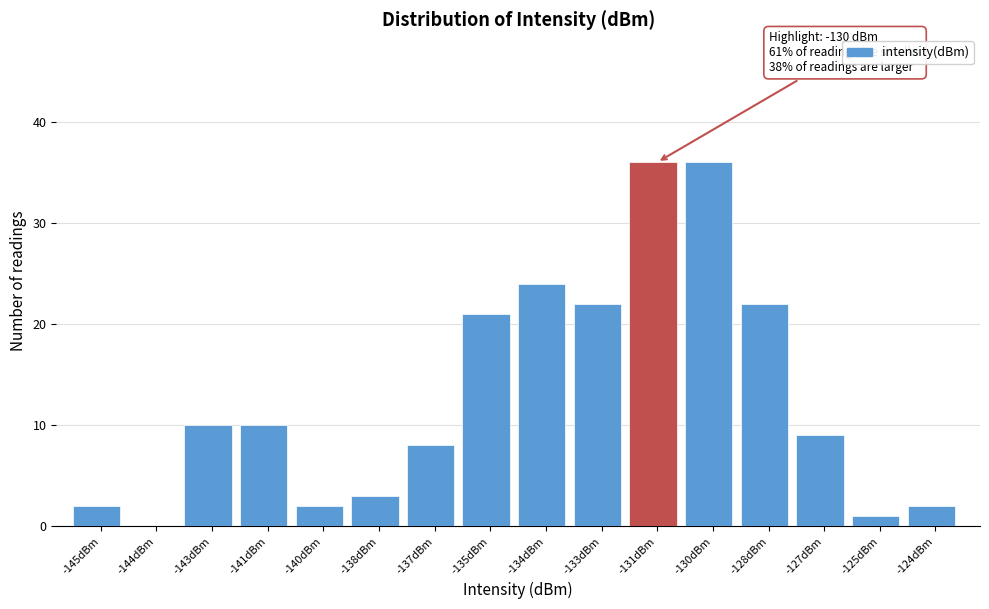

Reading right to left, transcribe all the data shown in this chart.

-124dBm=2	-125dBm=1	-127dBm=9	-128dBm=22	-130dBm=36	-131dBm=36	-133dBm=22	-134dBm=24	-135dBm=21	-137dBm=8	-138dBm=3	-140dBm=2	-141dBm=10	-143dBm=10	-144dBm=0	-145dBm=2